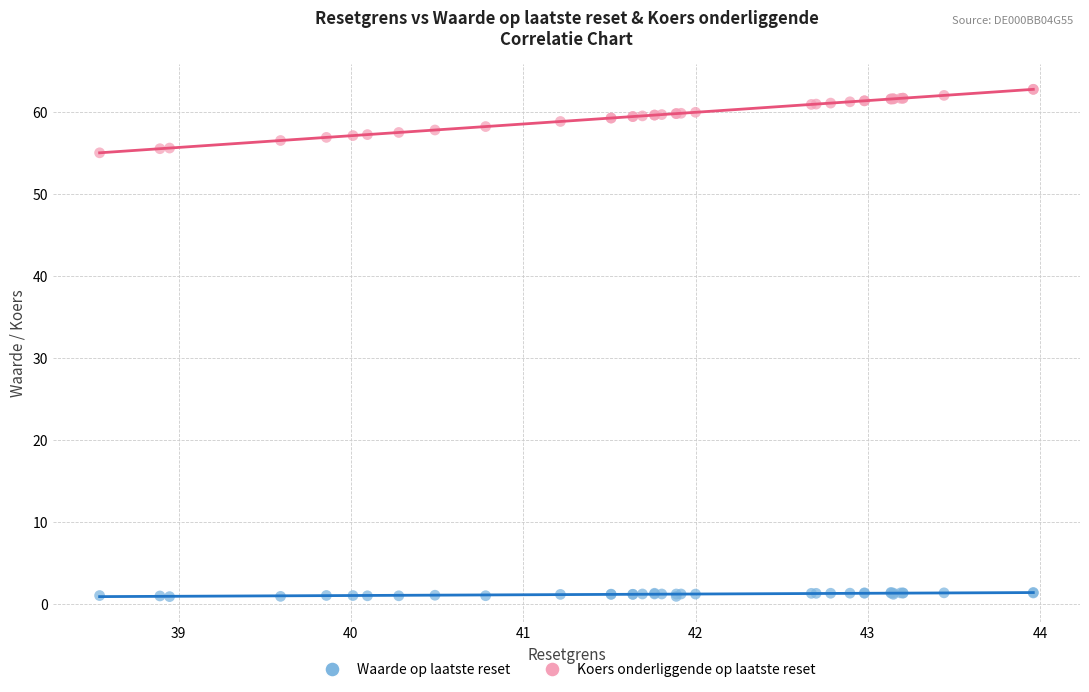

Which series has the largest Y range (max minus min)?

Koers onderliggende op laatste reset